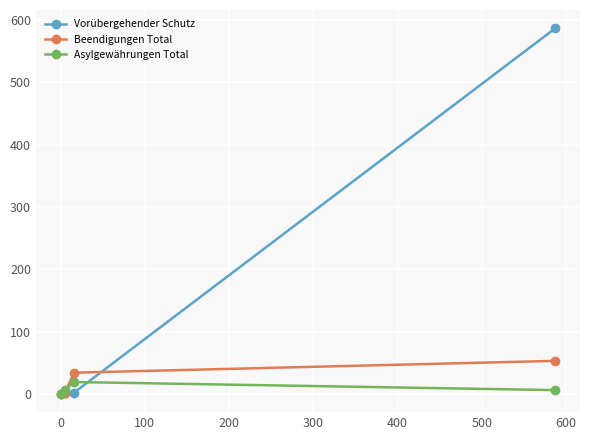

Which series has the largest total across all categories?

Vorübergehender Schutz